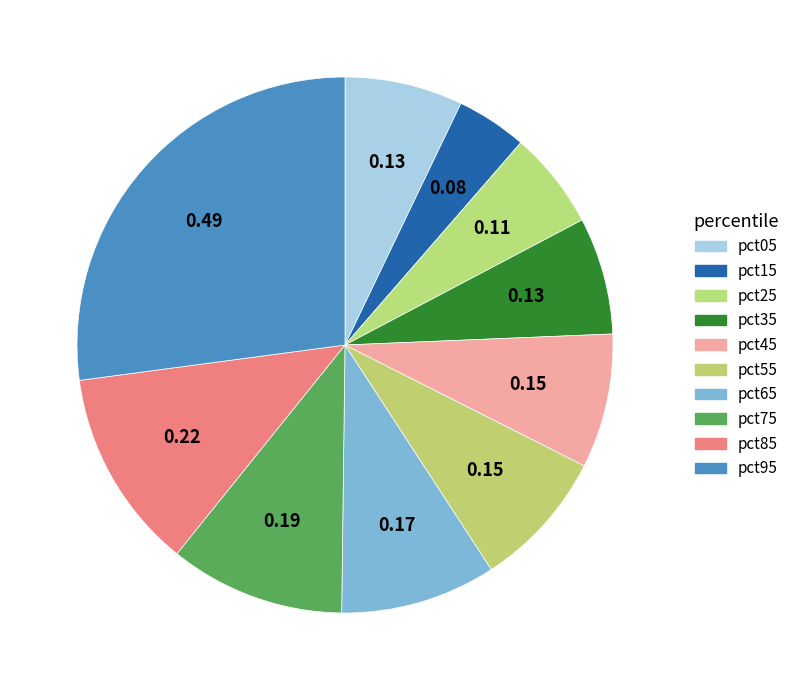

To the nearest percent, what is the difference between the largest and smallest slice percentages?

23%